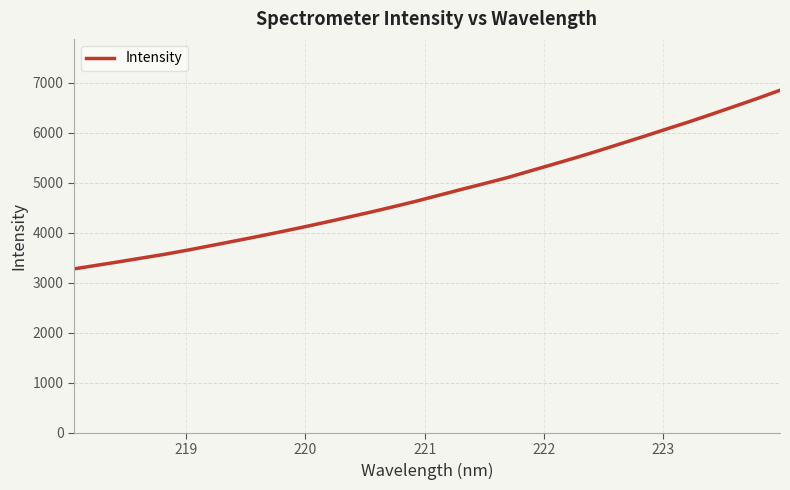

What is the difference between the maximum and minimum values?

3569.1